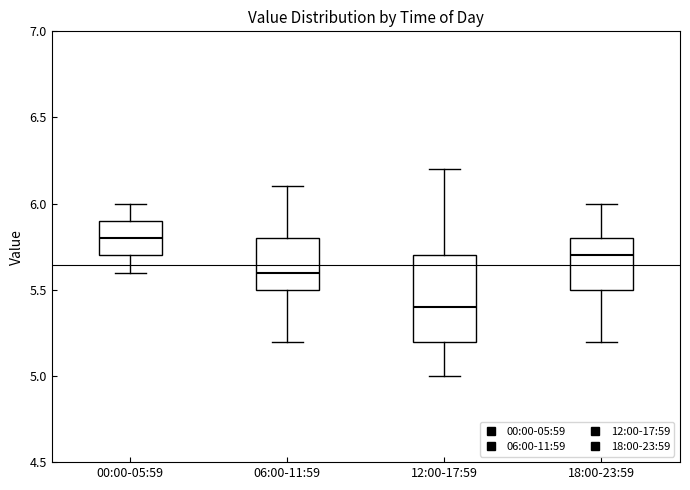

Reading left to right, read every box against the y-axis: the position of its median line, the range the box covers, and the ends of its whiskers. The values are not printed on the chart, so give them approximately, as read against the axis.

00:00-05:59: median 5.8, box 5.7 to 5.9, whiskers 5.6 to 6.0
06:00-11:59: median 5.6, box 5.5 to 5.8, whiskers 5.2 to 6.1
12:00-17:59: median 5.4, box 5.2 to 5.7, whiskers 5.0 to 6.2
18:00-23:59: median 5.7, box 5.5 to 5.8, whiskers 5.2 to 6.0